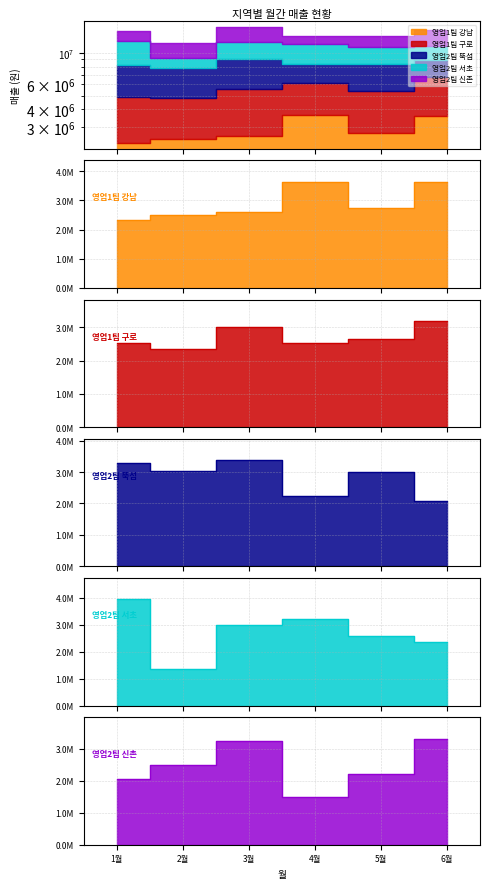

True or false: 영업2팀 신촌 and 영업2팀 서초 intersect in this chart.

True